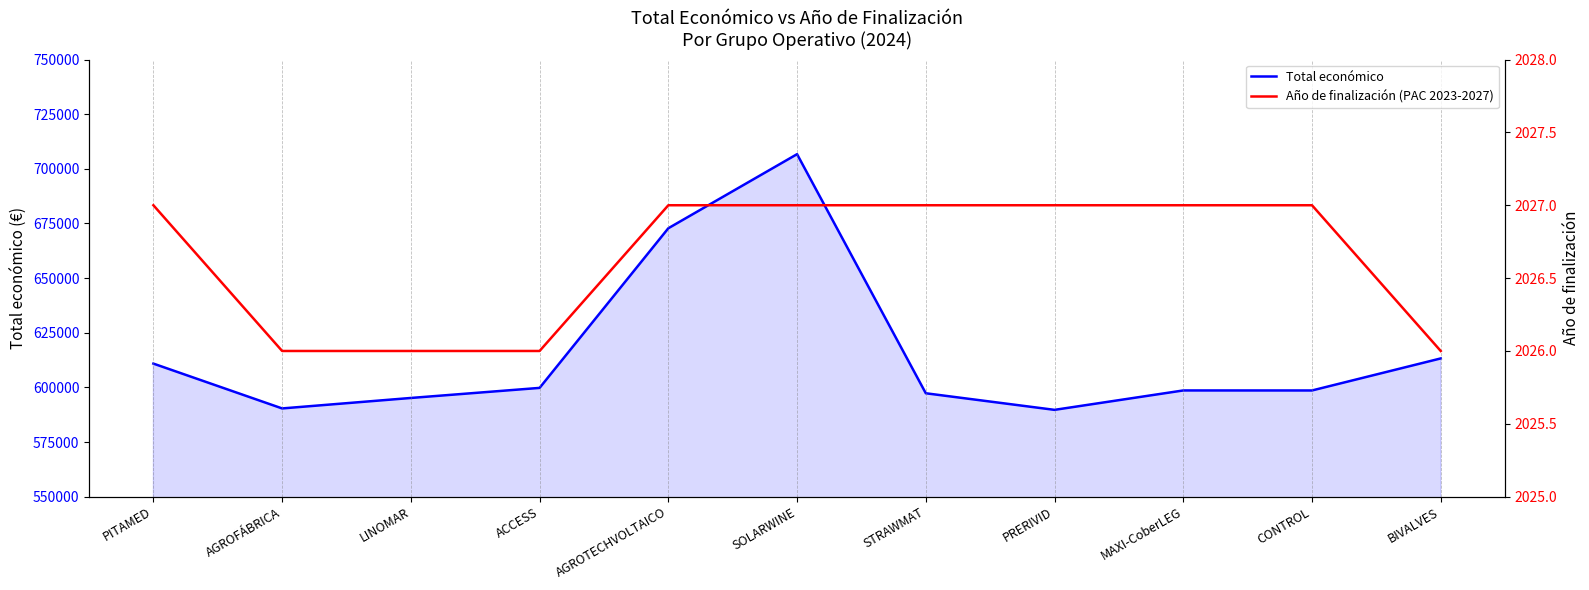

What are all the series names shown in the legend?

Total económico, Año de finalización